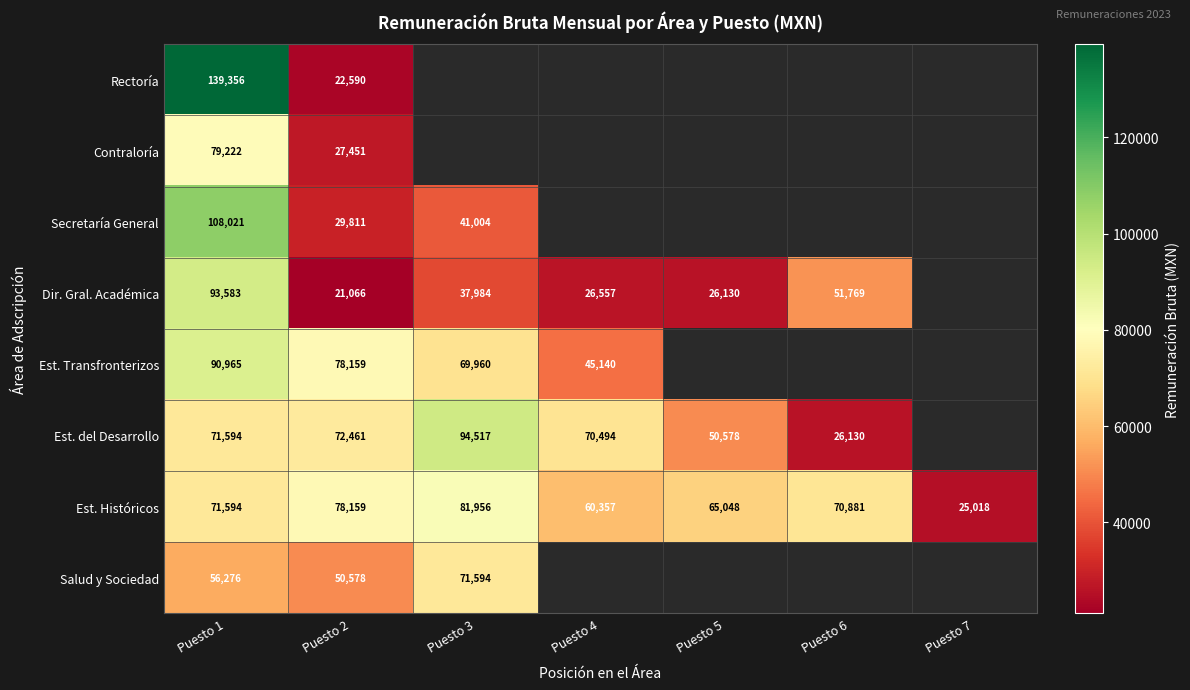

What is the smallest value displayed?

21066.5